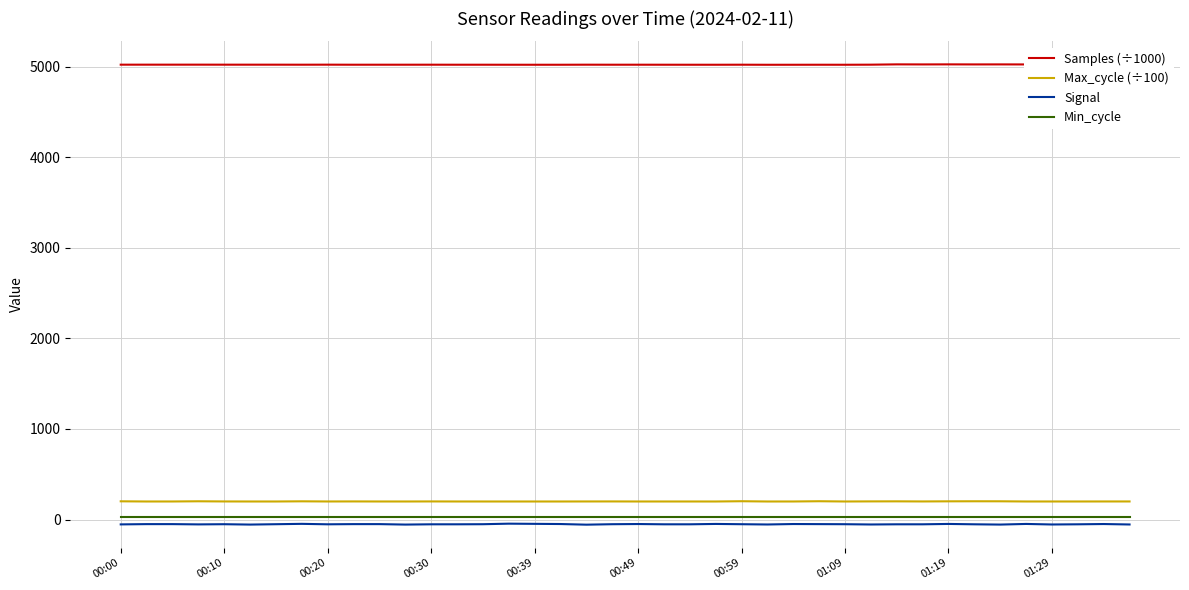

What is the lowest value of the Samples (÷1000) series?

5024.0